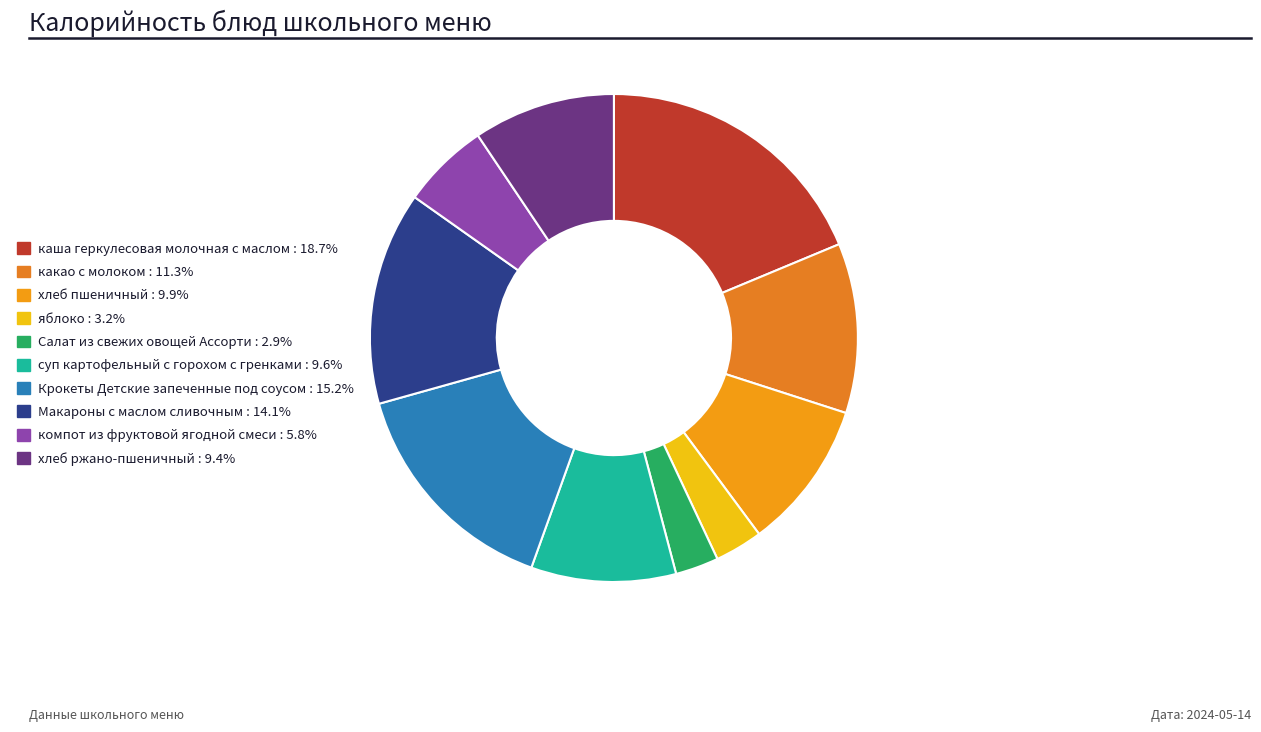

What is the change in value from Макароны с маслом сливочным to хлеб ржано-пшеничный?

-63.6